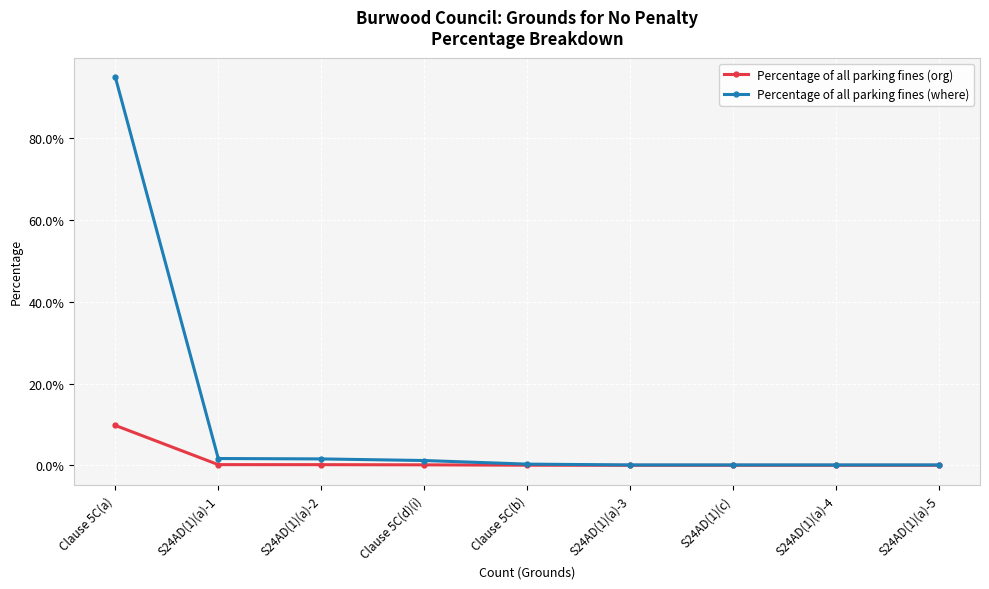

What are all the series names shown in the legend?

Percentage of all parking fines (org), Percentage of all parking fines (where)